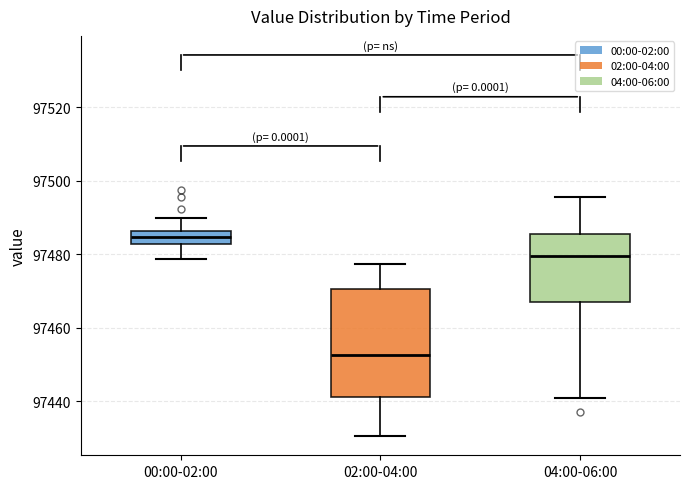

Where does the median line of the box for 04:00-06:00 sit on the y-axis? The values are not printed on the chart, so give them approximately, as read against the axis.

97480